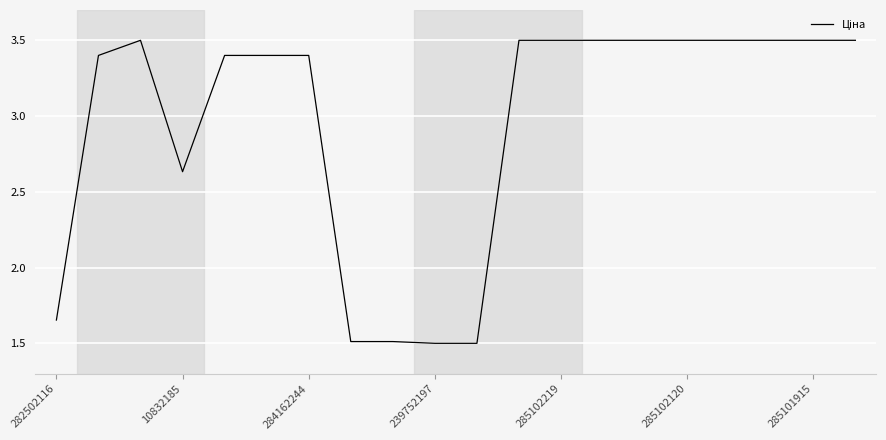

What is the maximum value shown in the chart?

3.5